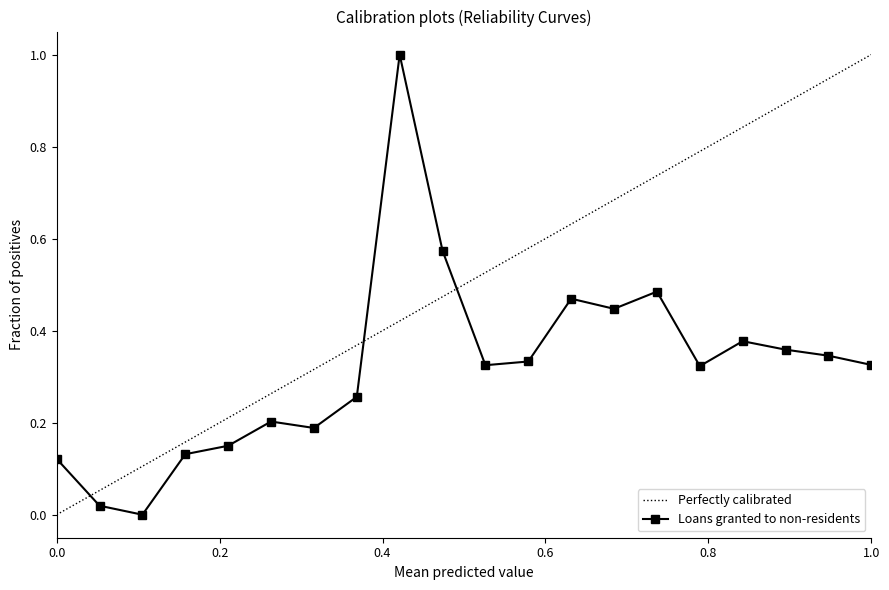

True or false: Loans granted to non-residents has more than 0 interior local peaks.

True